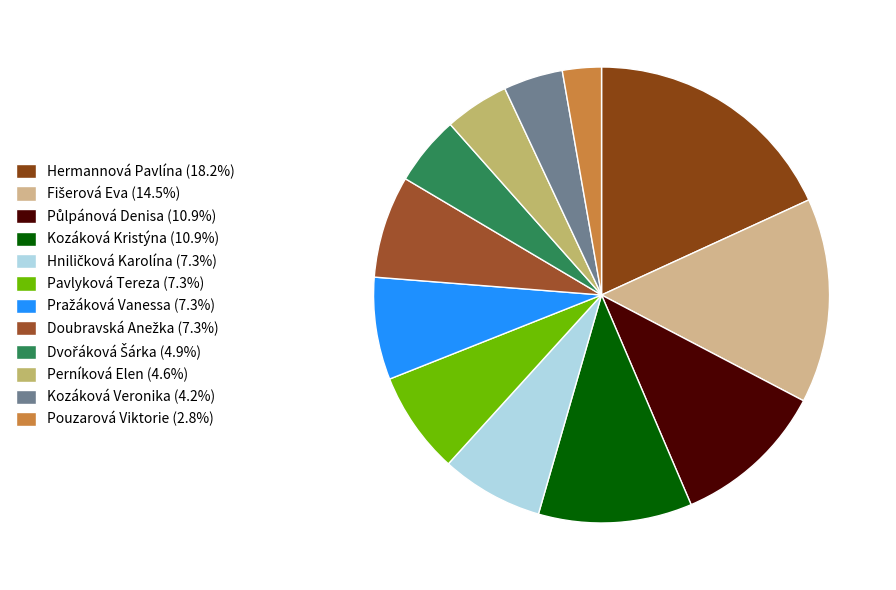

How many segments does this pie chart have?

12